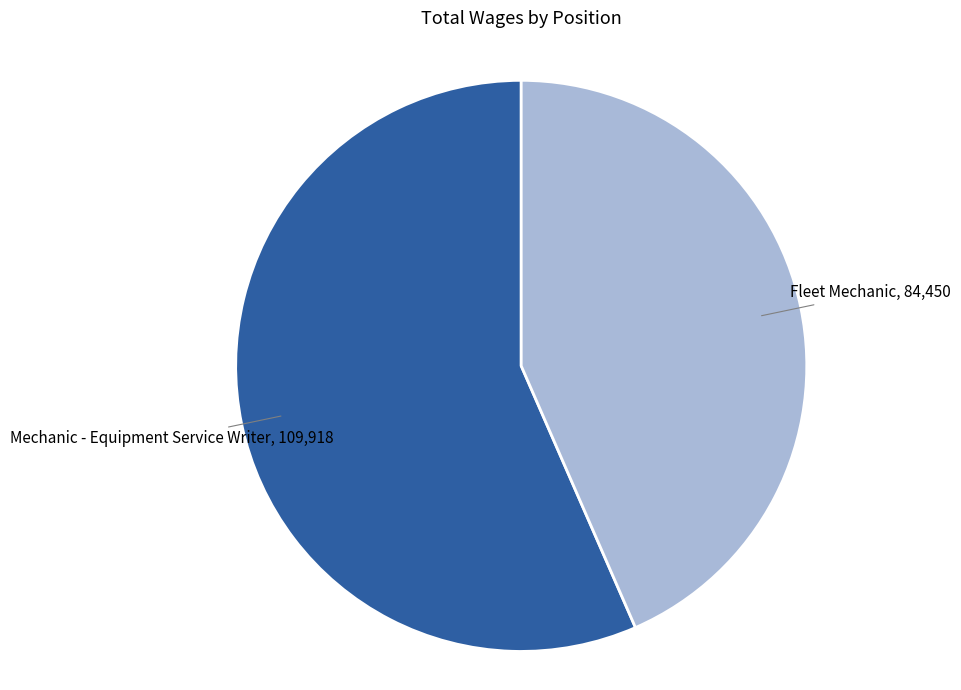

Does any single category account for the majority?

Yes